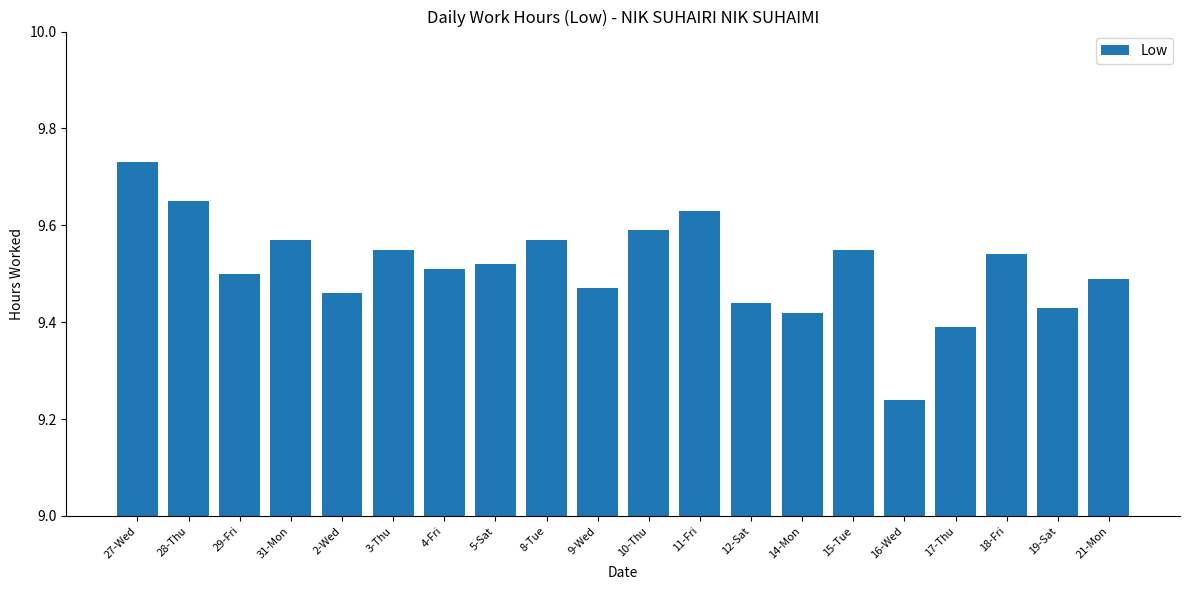

Is it true that the value at 17-Thu is 6.4?

False